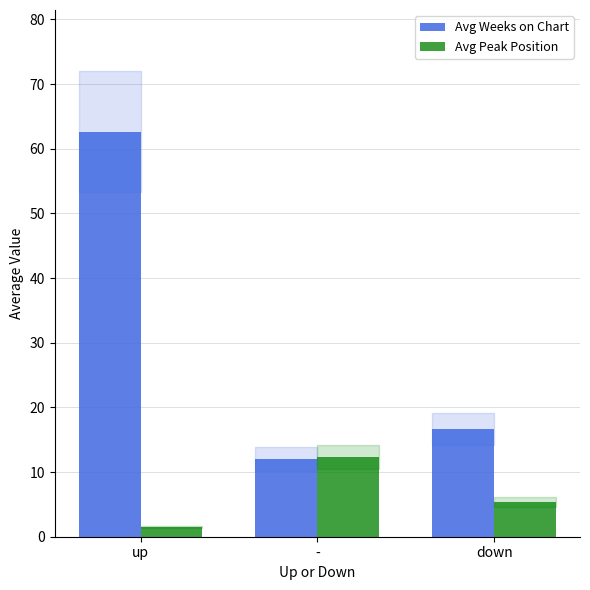

List the labels in order of Avg Weeks on Chart value, smallest first.

-, down, up